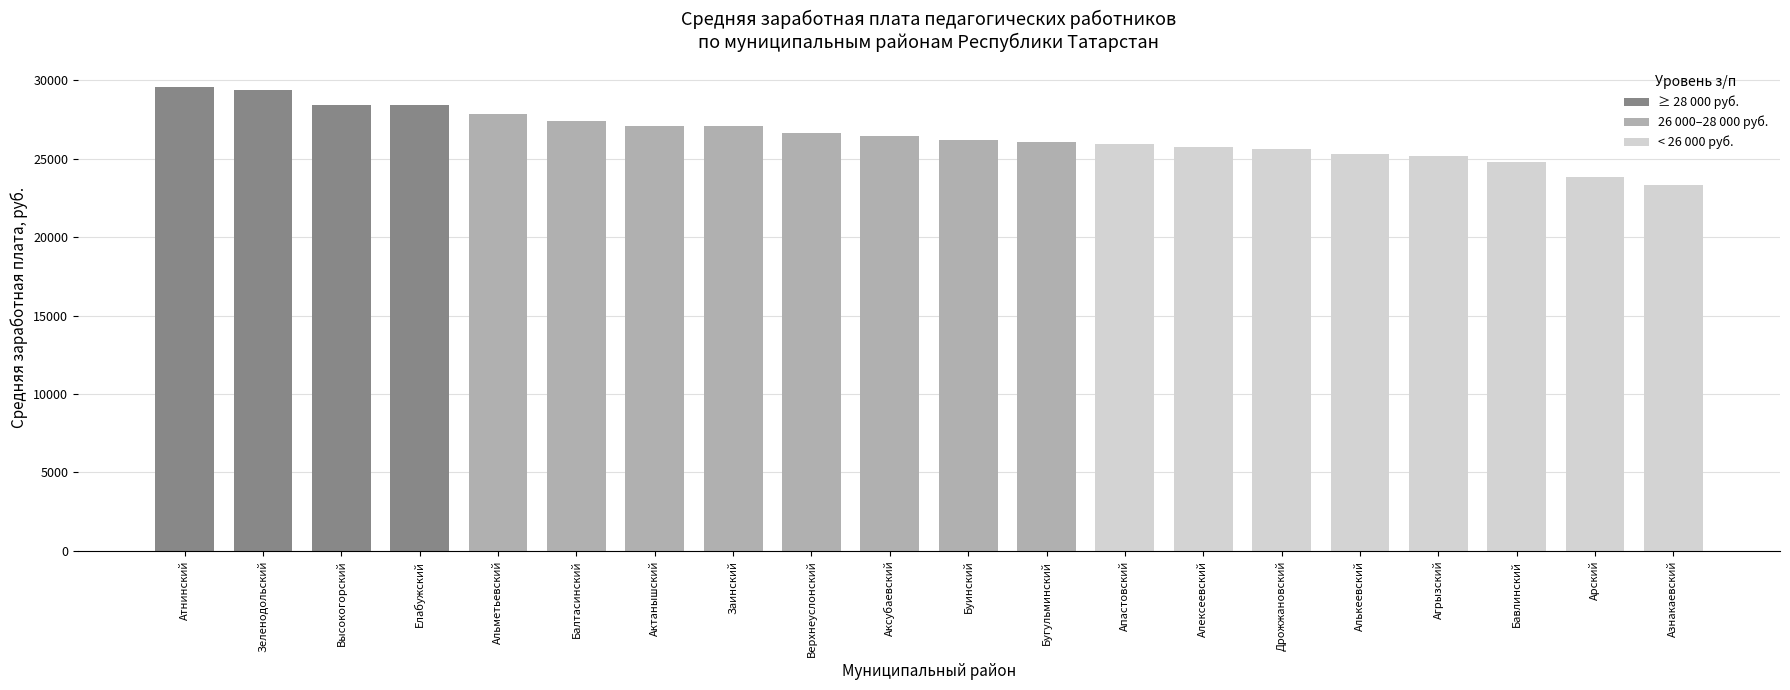

At which category does the chart reach its minimum across all series?

Азнакаевский